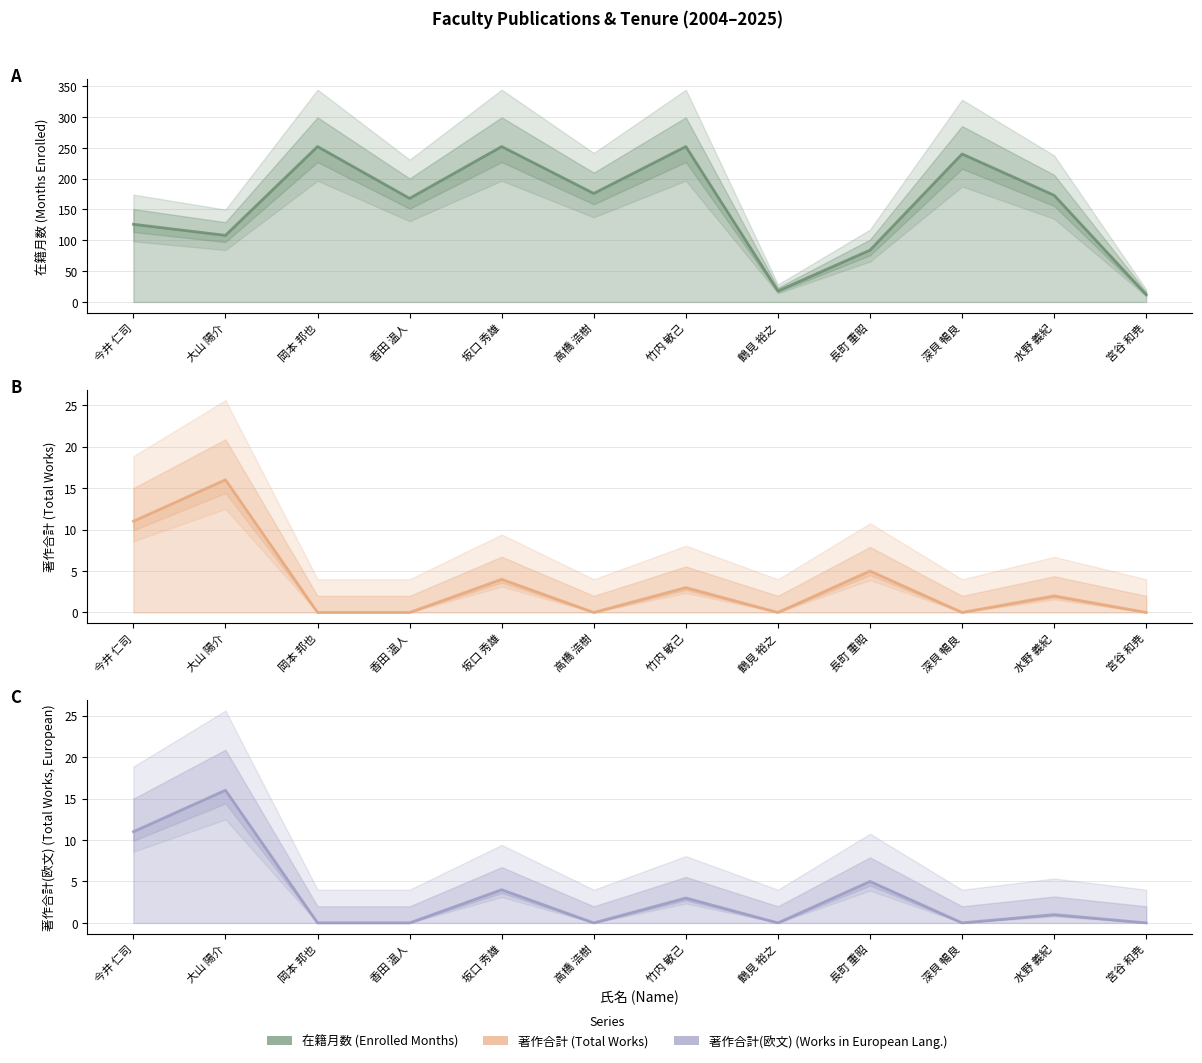

What is the average value of the 著作合計 series?

3